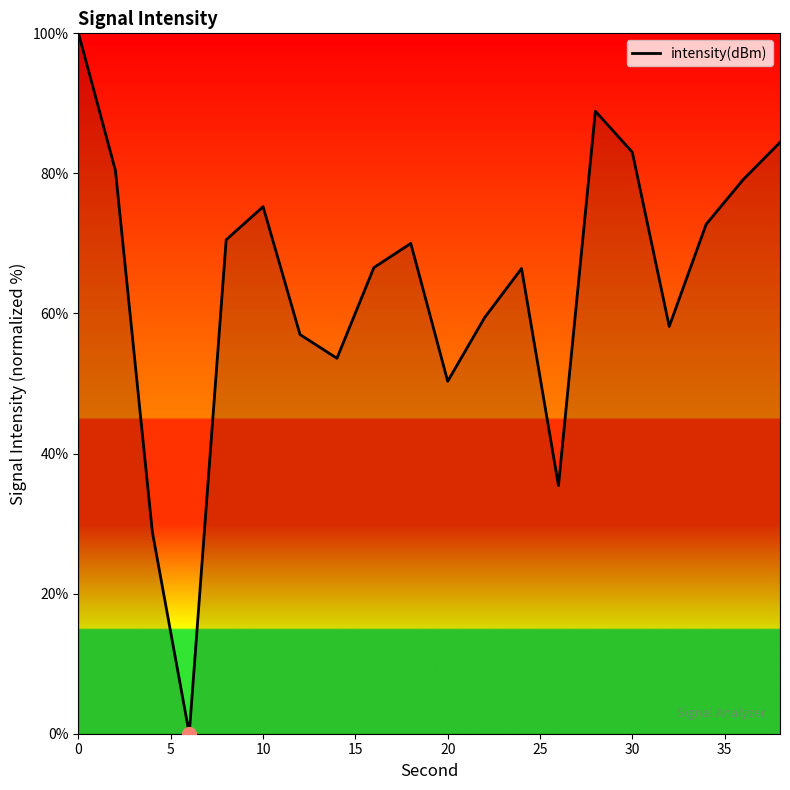

What is the difference between the maximum and minimum values?

100.0